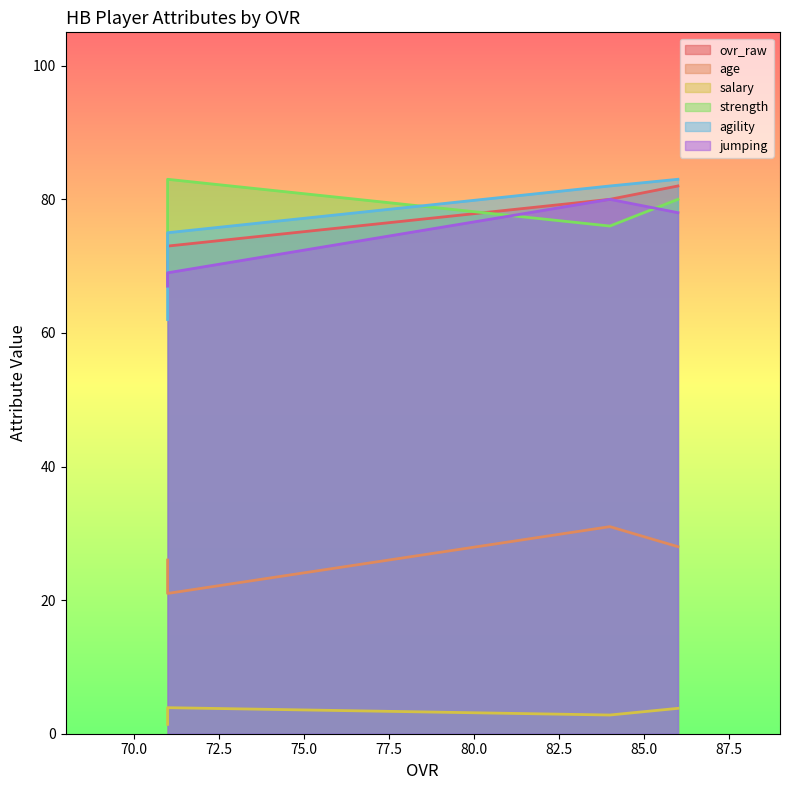

What are all the series names shown in the legend?

ovr_raw, age, salary, strength, agility, jumping